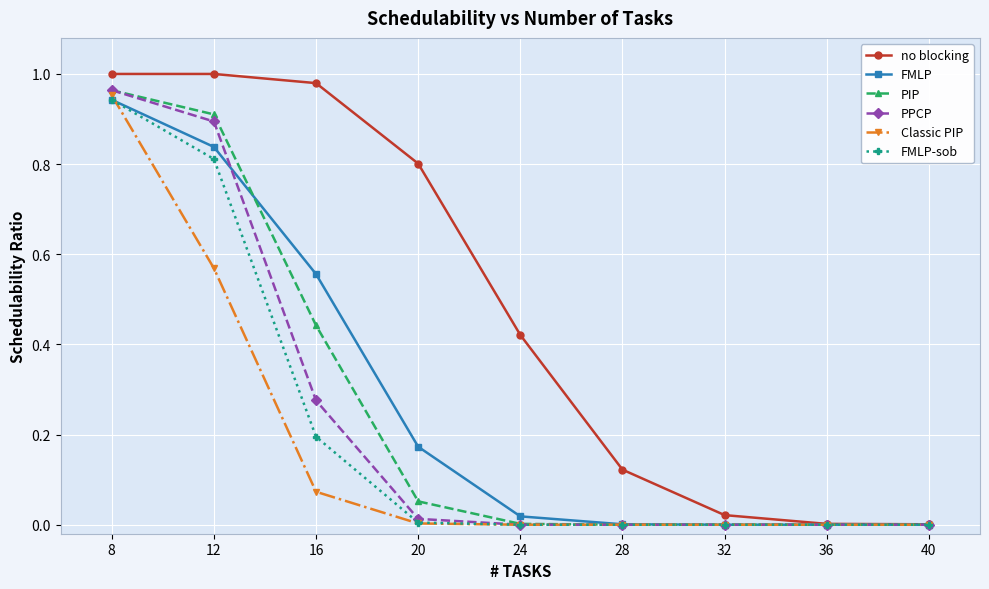

Is the value of FMLP at 8 greater than the value of PPCP at 40?

Yes